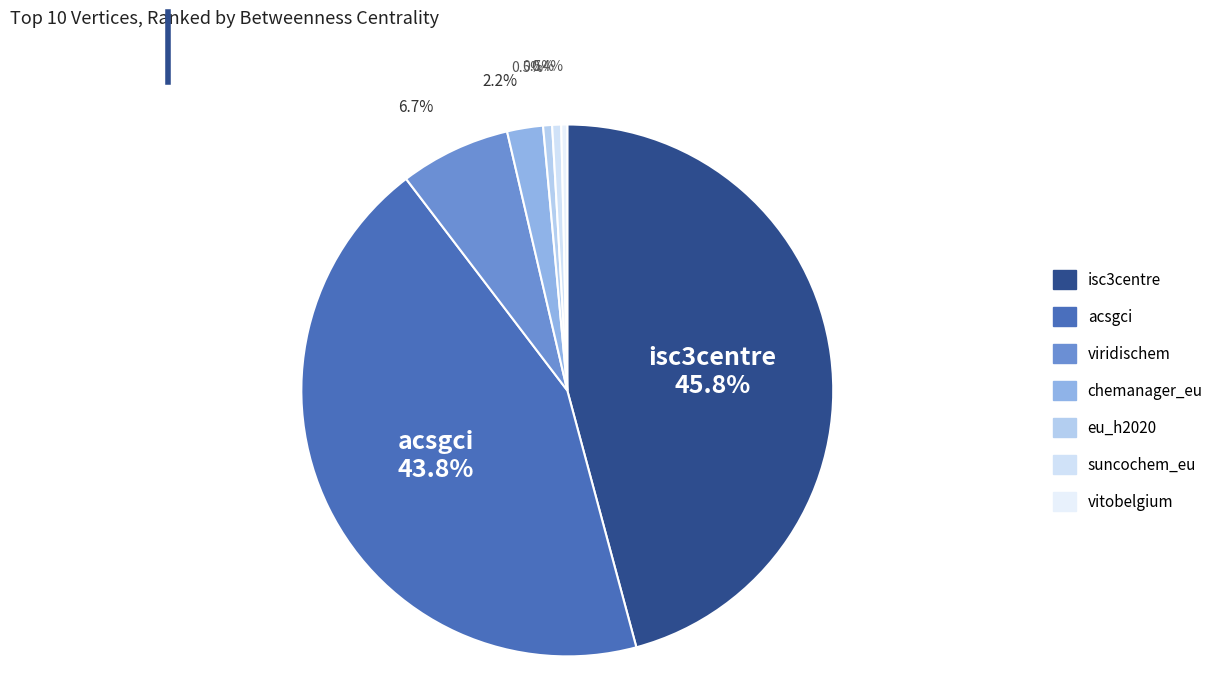

True or false: vitobelgium accounts for 1% of the total.

False